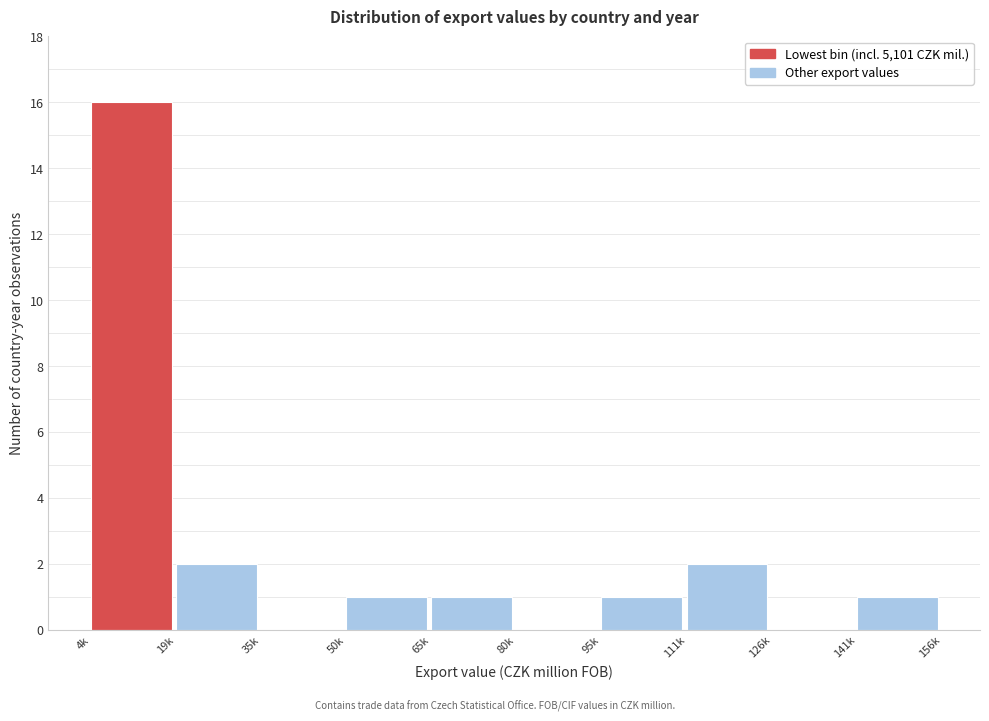

Reading left to right, list all the values displayed in this chart.

4k=16	19k=2	35k=0	50k=1	65k=1	80k=0	95k=1	111k=2	126k=0	141k=1